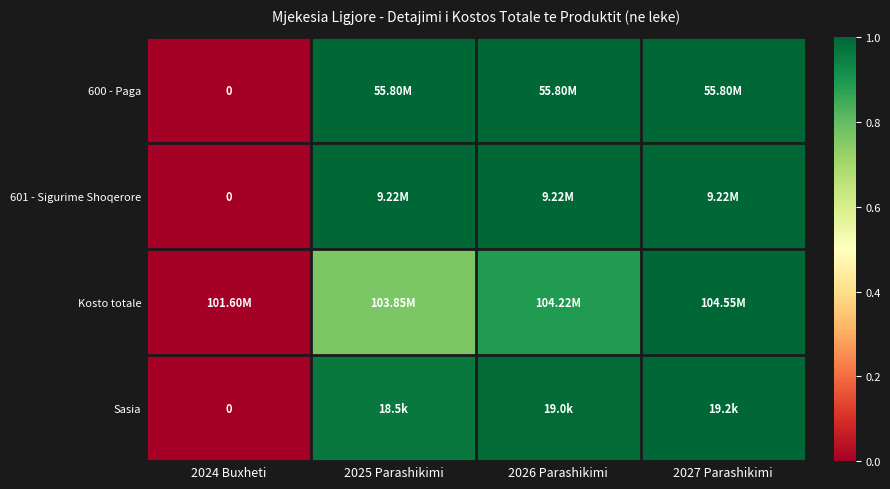

Where is Kosto totale nearest to the value 0?

2024 Buxheti